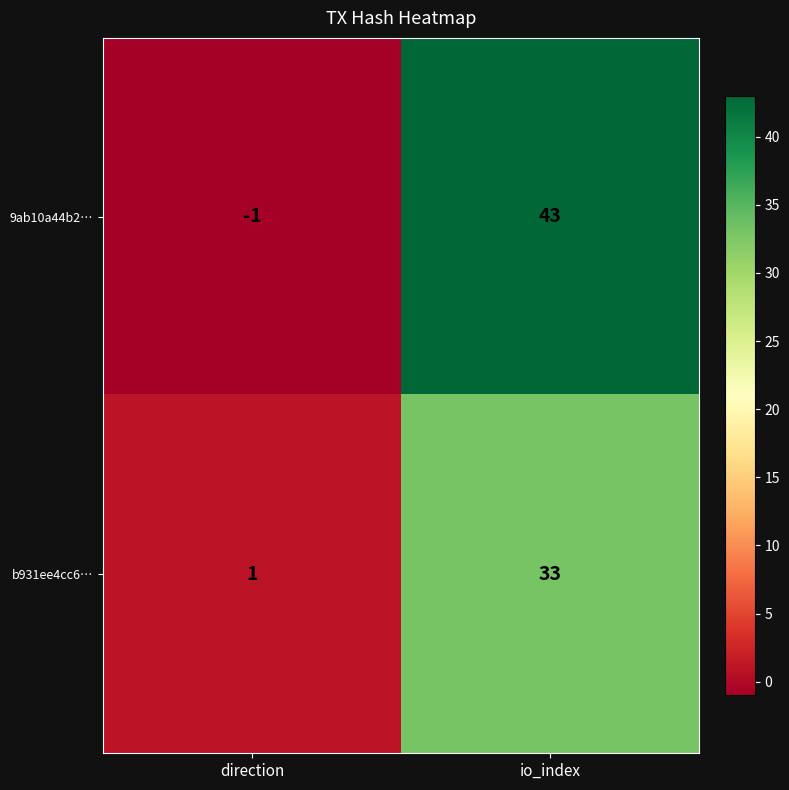

How many series are shown in this chart?

2